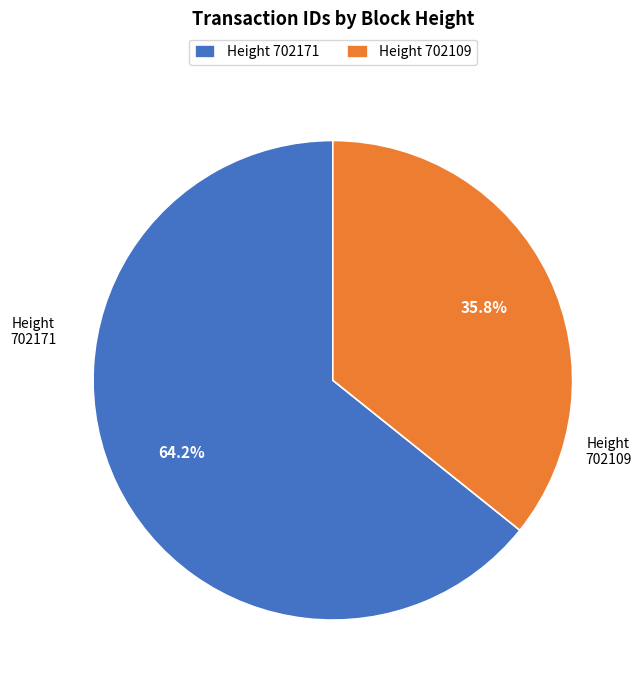

What is the ratio of the value at Height 702109 to the value at Height 702171?

0.6